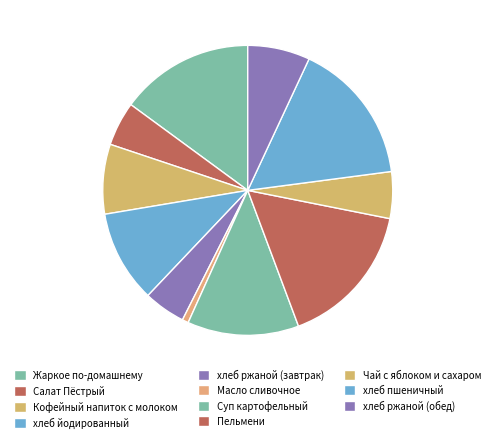

How many segments does this pie chart have?

11